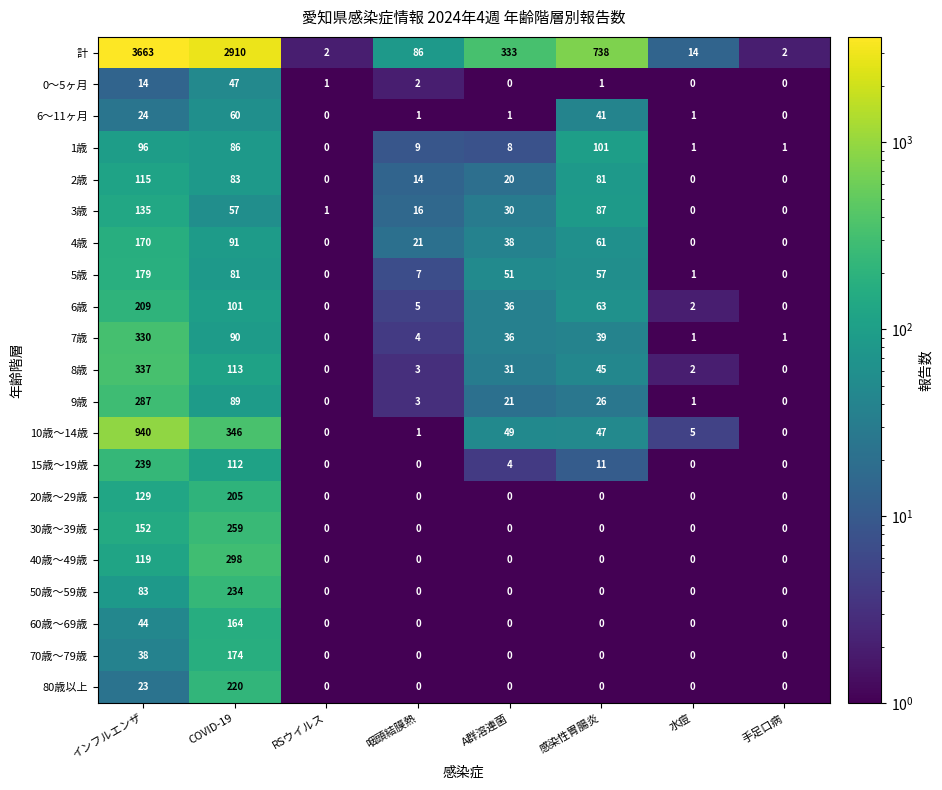

The 10歳～14歳 series shows 415 at RSウイルス. True or false?

False